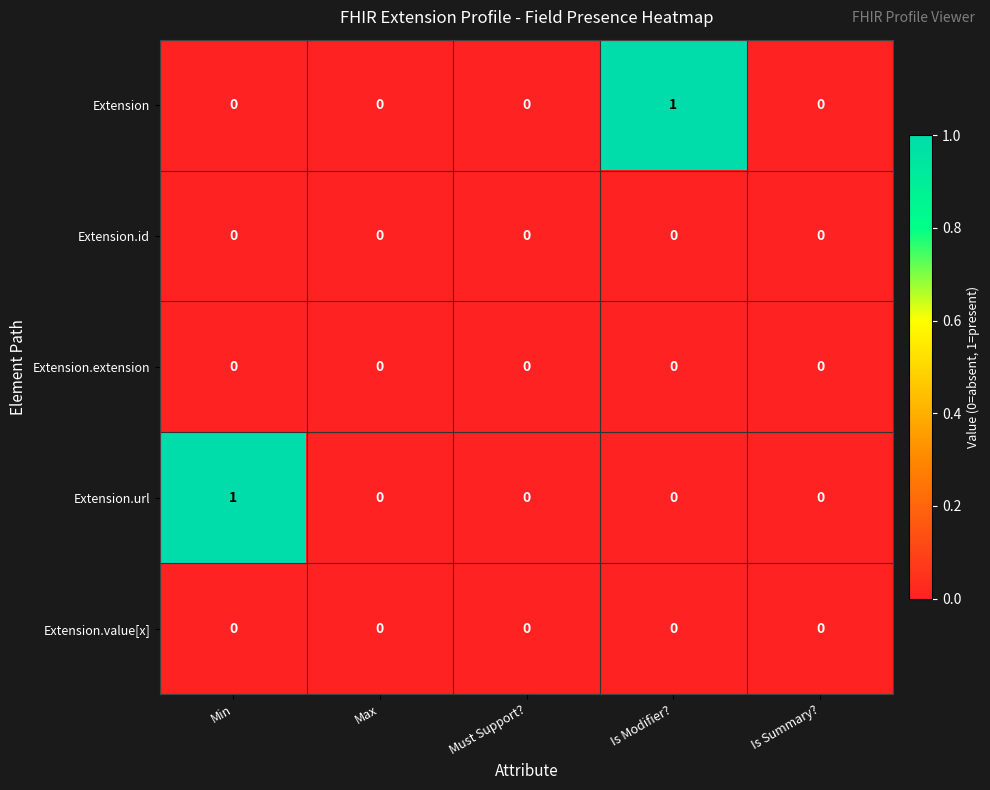

What is the maximum value shown in the chart?

1